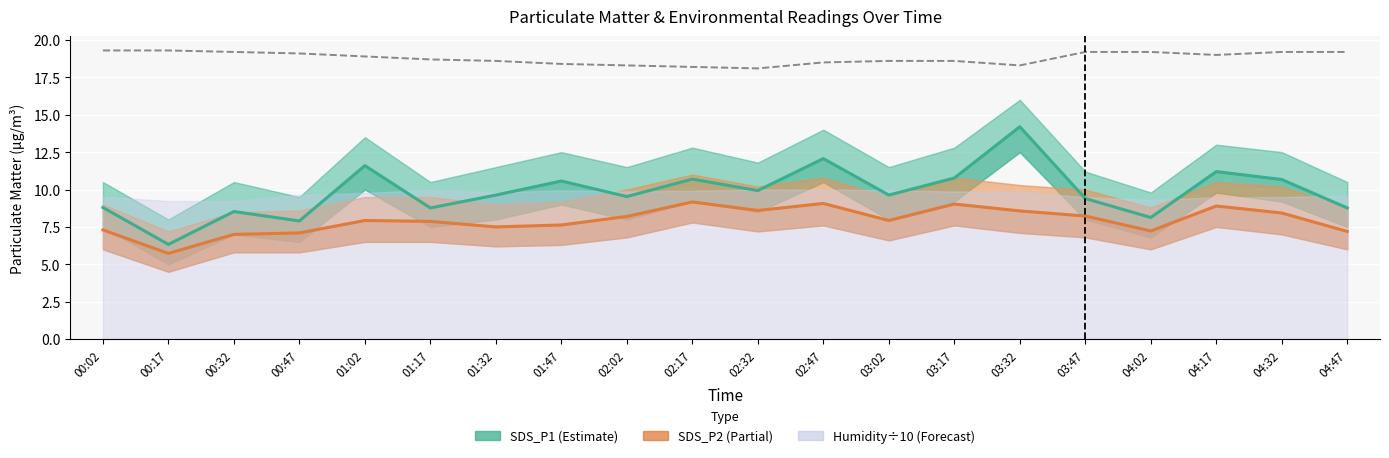

What is the difference between the highest and lowest values at 02:47?

9.4